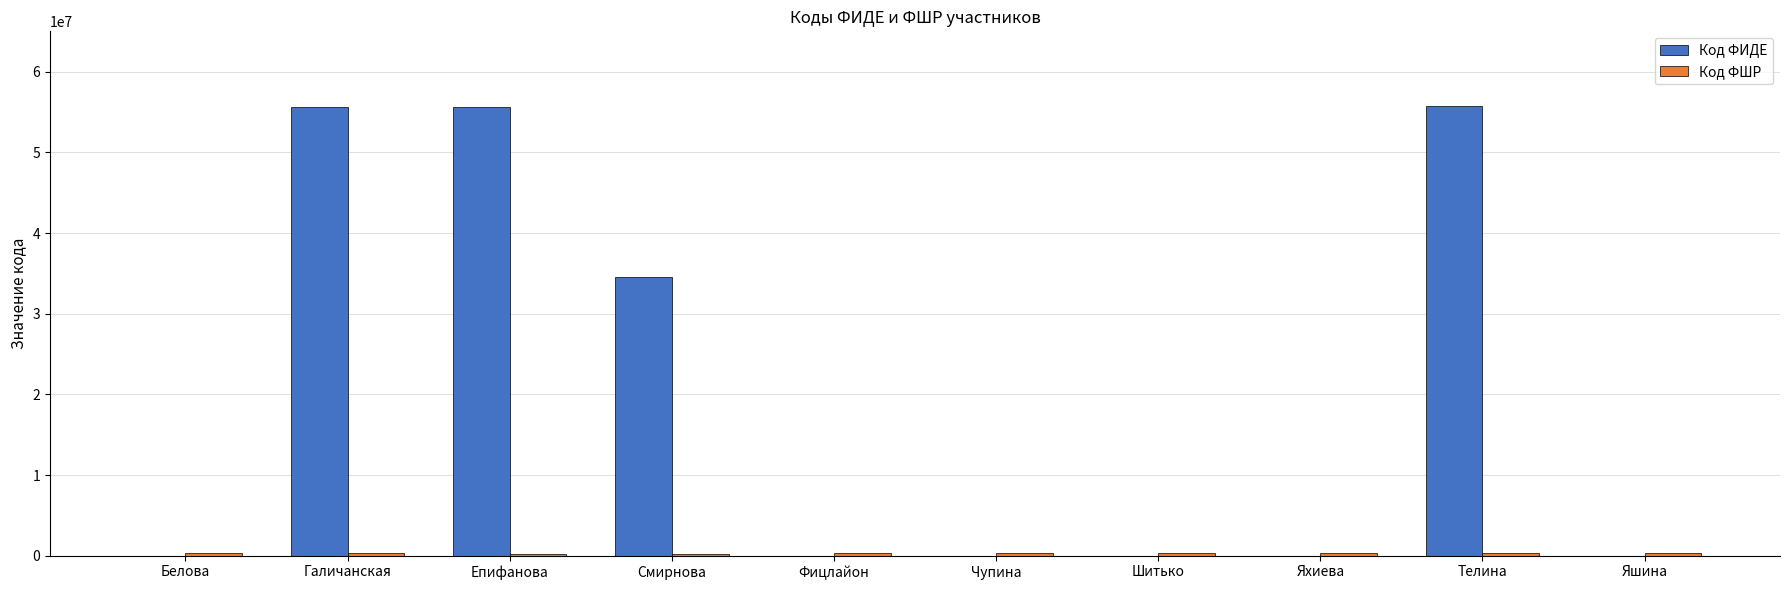

At which label is Код ФИДЕ closest to 27842540?

Смирнова